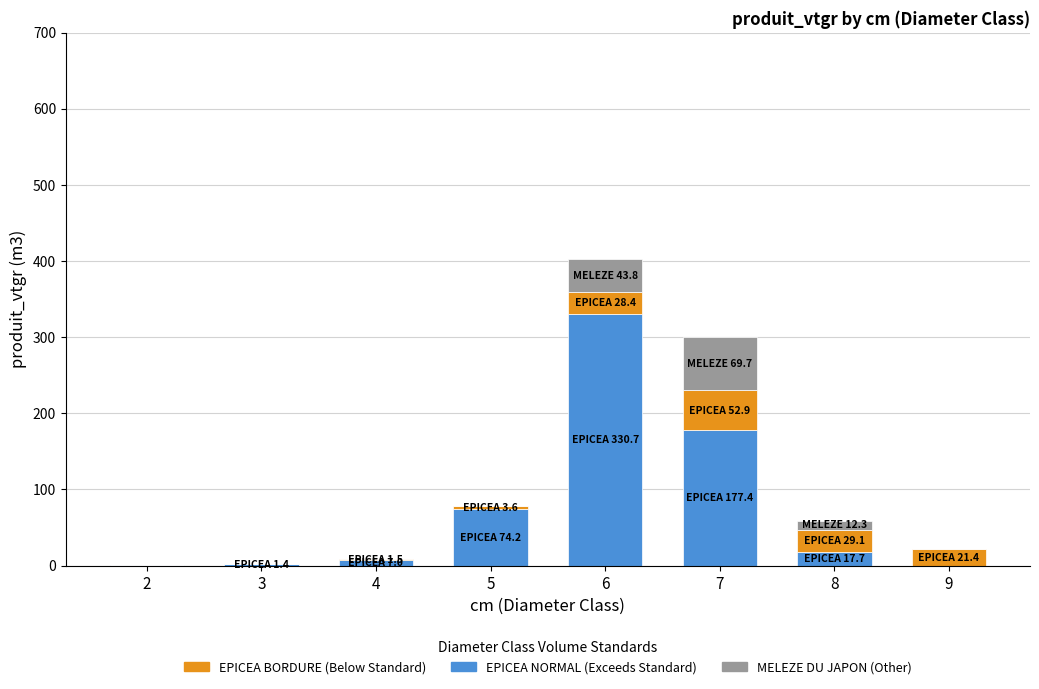

At which category is the sum across all series the highest?

6